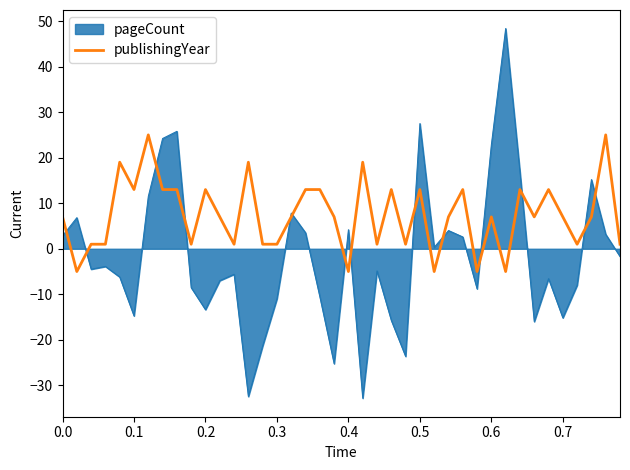

Which series has the largest total across all categories?

publishingYear